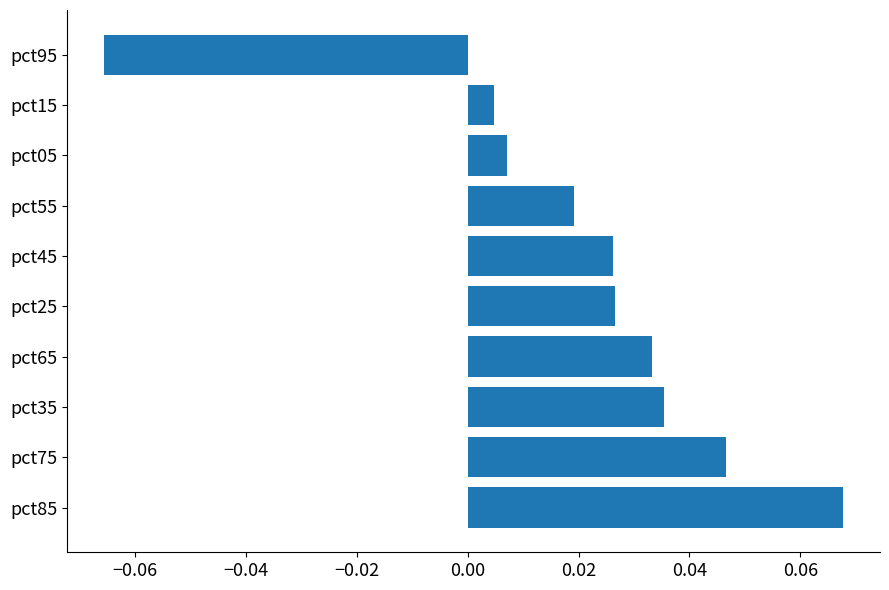

Are the bars horizontal?

Yes